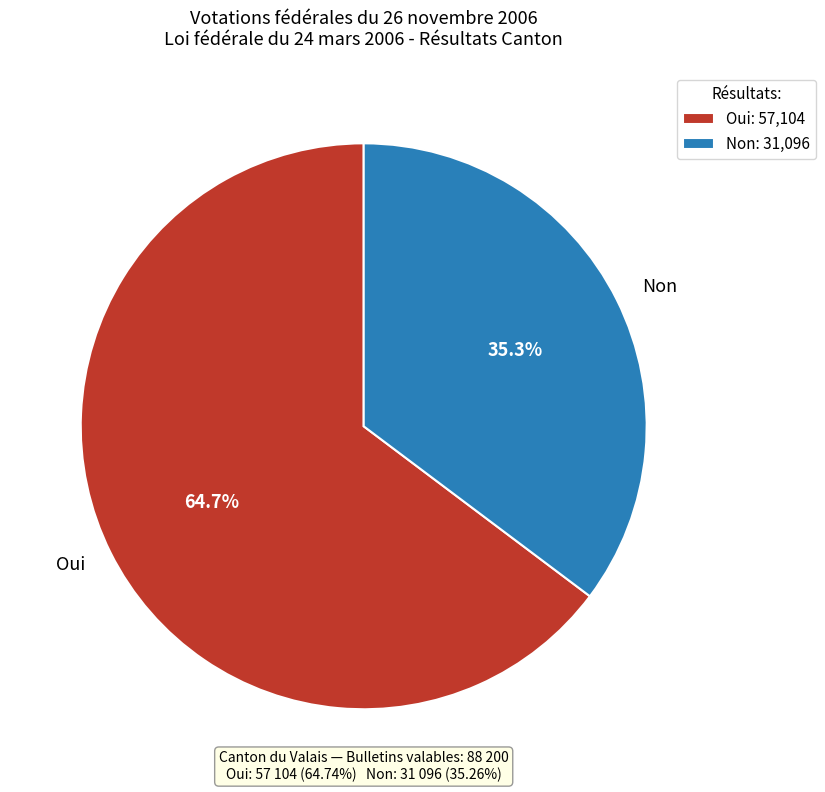

Which has a higher value, Non or Oui?

Oui